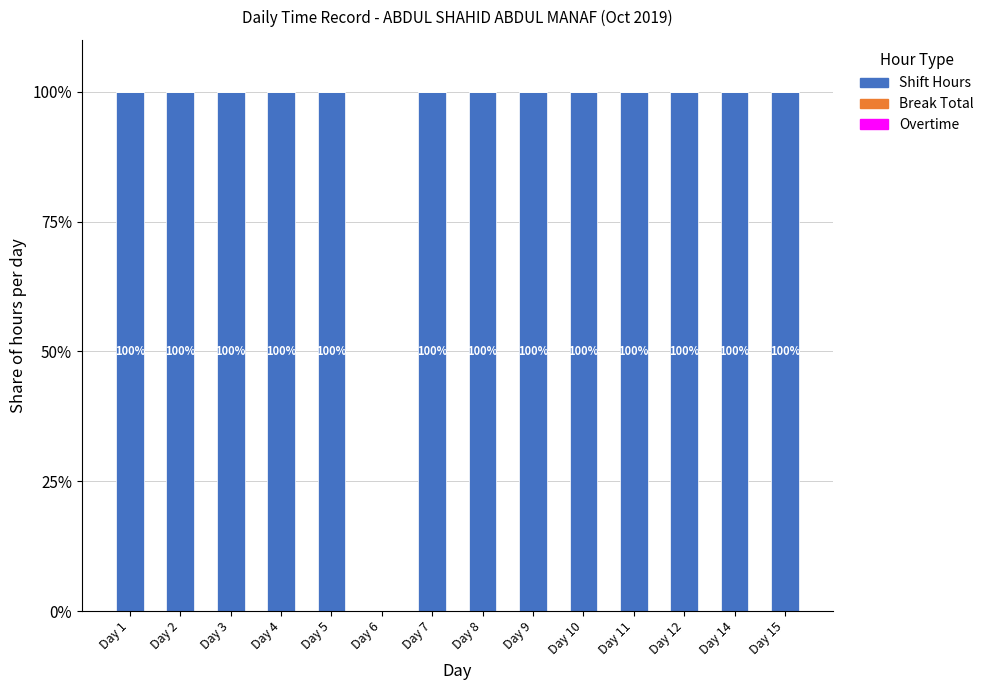

What is the sum of all Shift Hours values?

1299.9